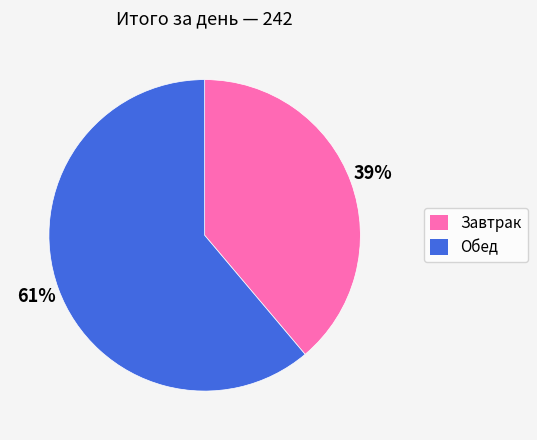

What is the ratio of the value at Завтрак to the value at Обед?

0.6